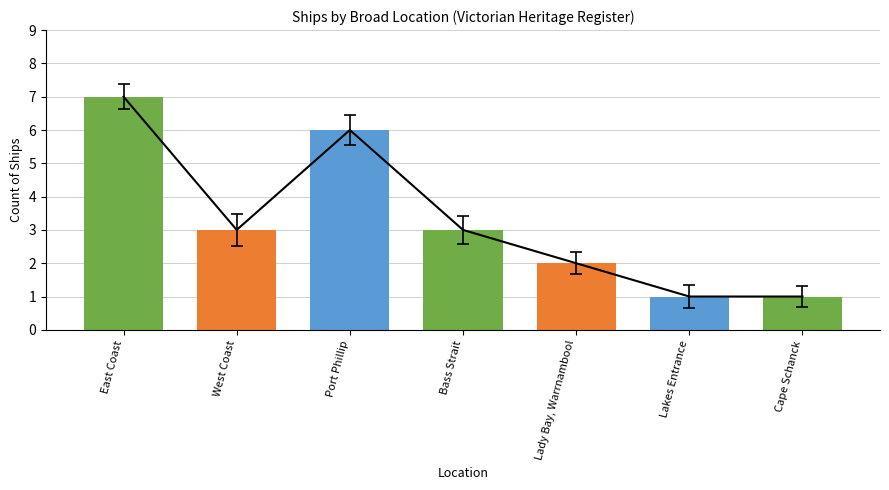

What is the sum of the values at Bass Strait and Lady Bay, Warrnambool?

5